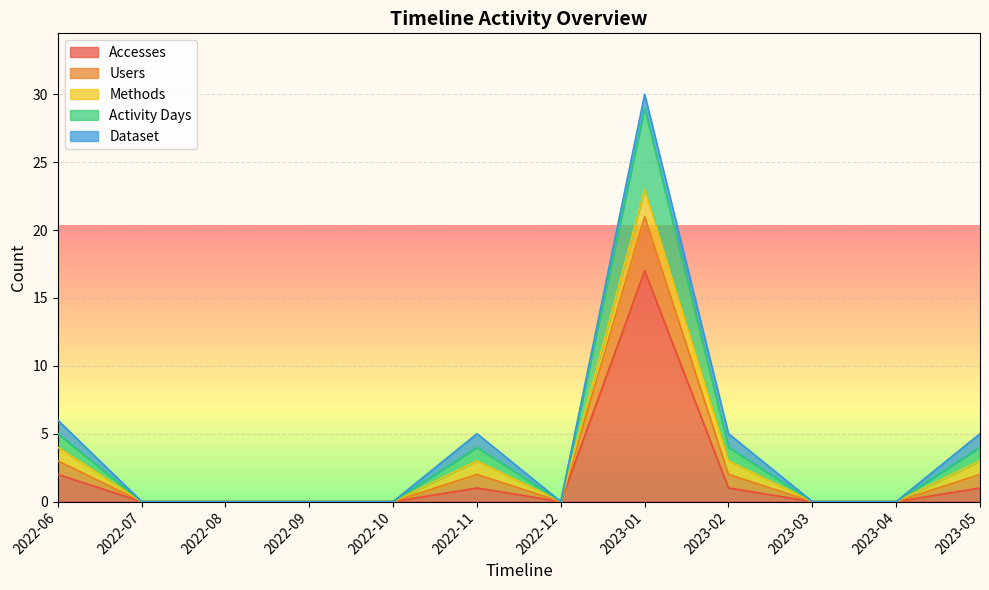

True or false: Accesses has more than 1 interior local peaks.

True